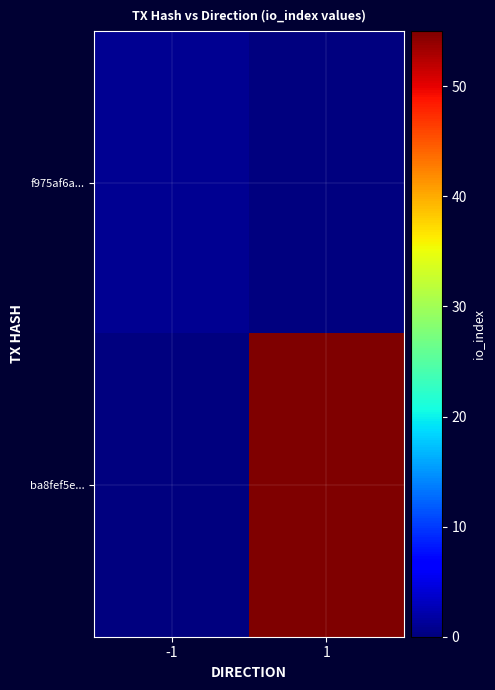

Between -1 and 1, which series saw the biggest shift?

ba8fef5e...